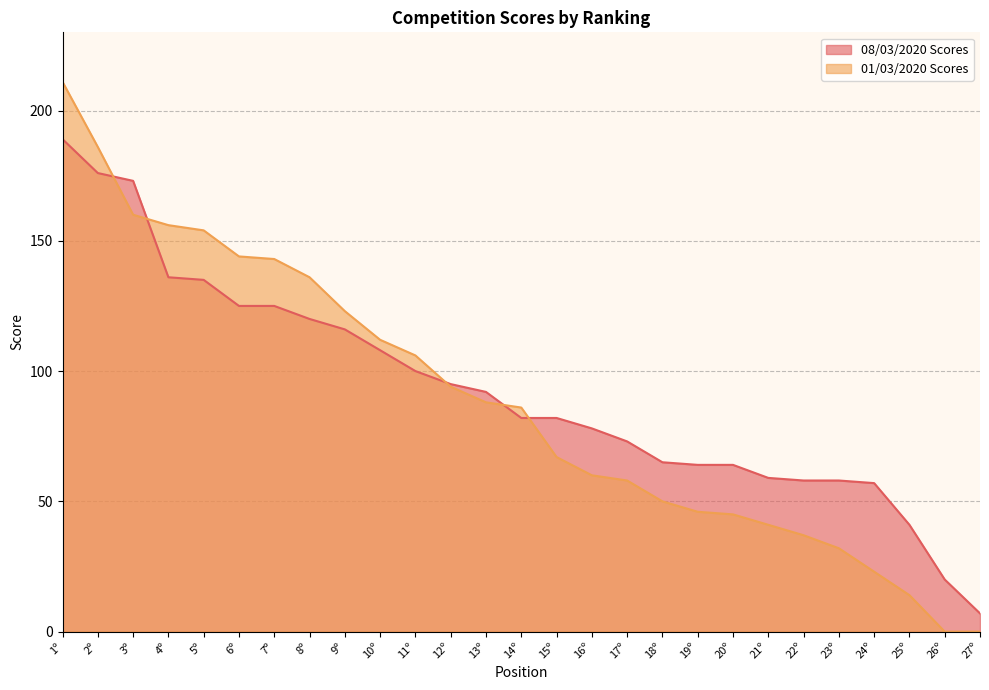

List the series in order of their peak value, lowest first.

08/03/2020 Scores, 01/03/2020 Scores